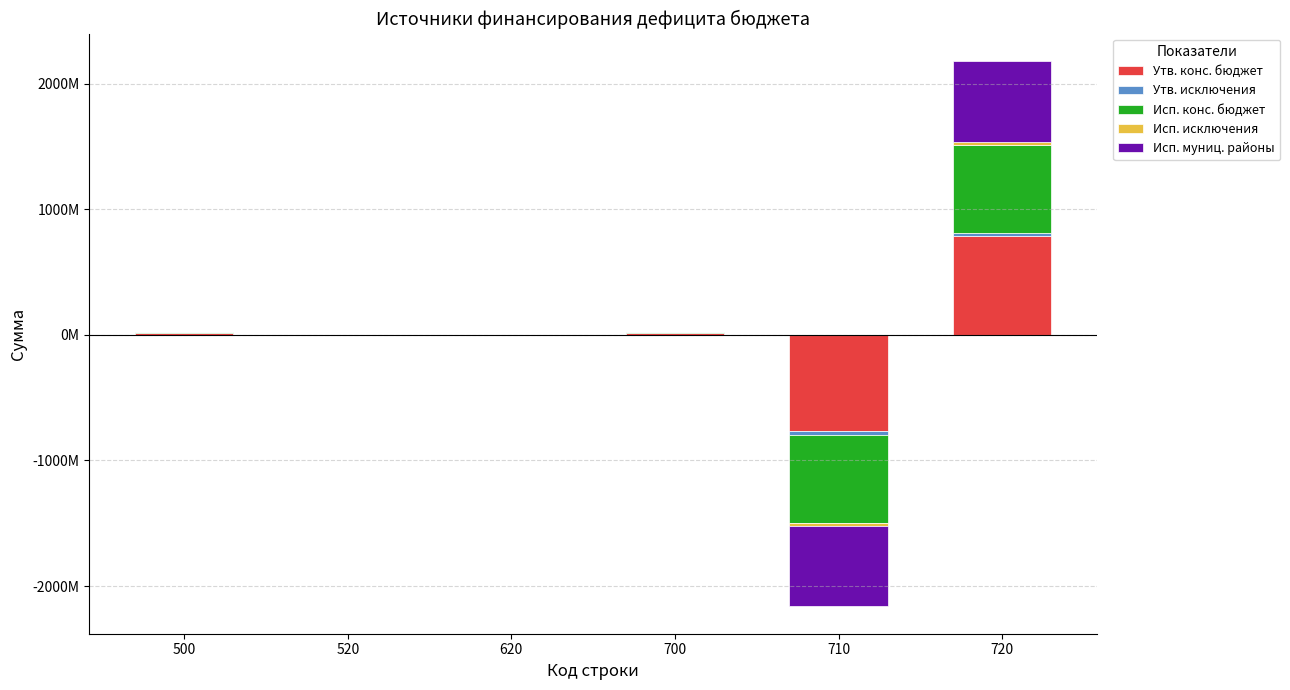

How many bars are there in each group?

5